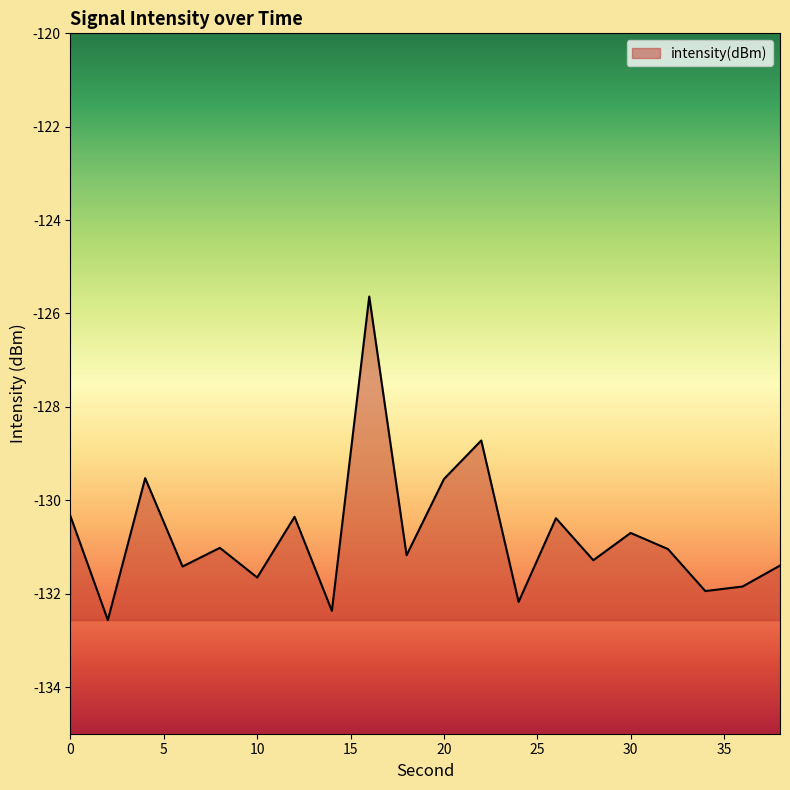

What is the smallest value displayed?

-132.6